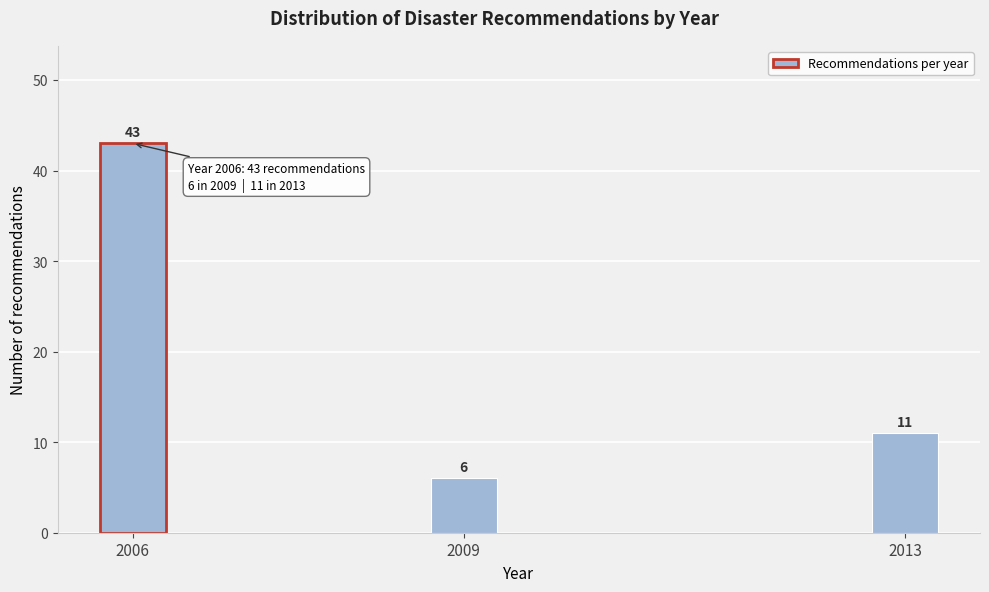

Reading right to left, transcribe all the data shown in this chart.

11	6	43